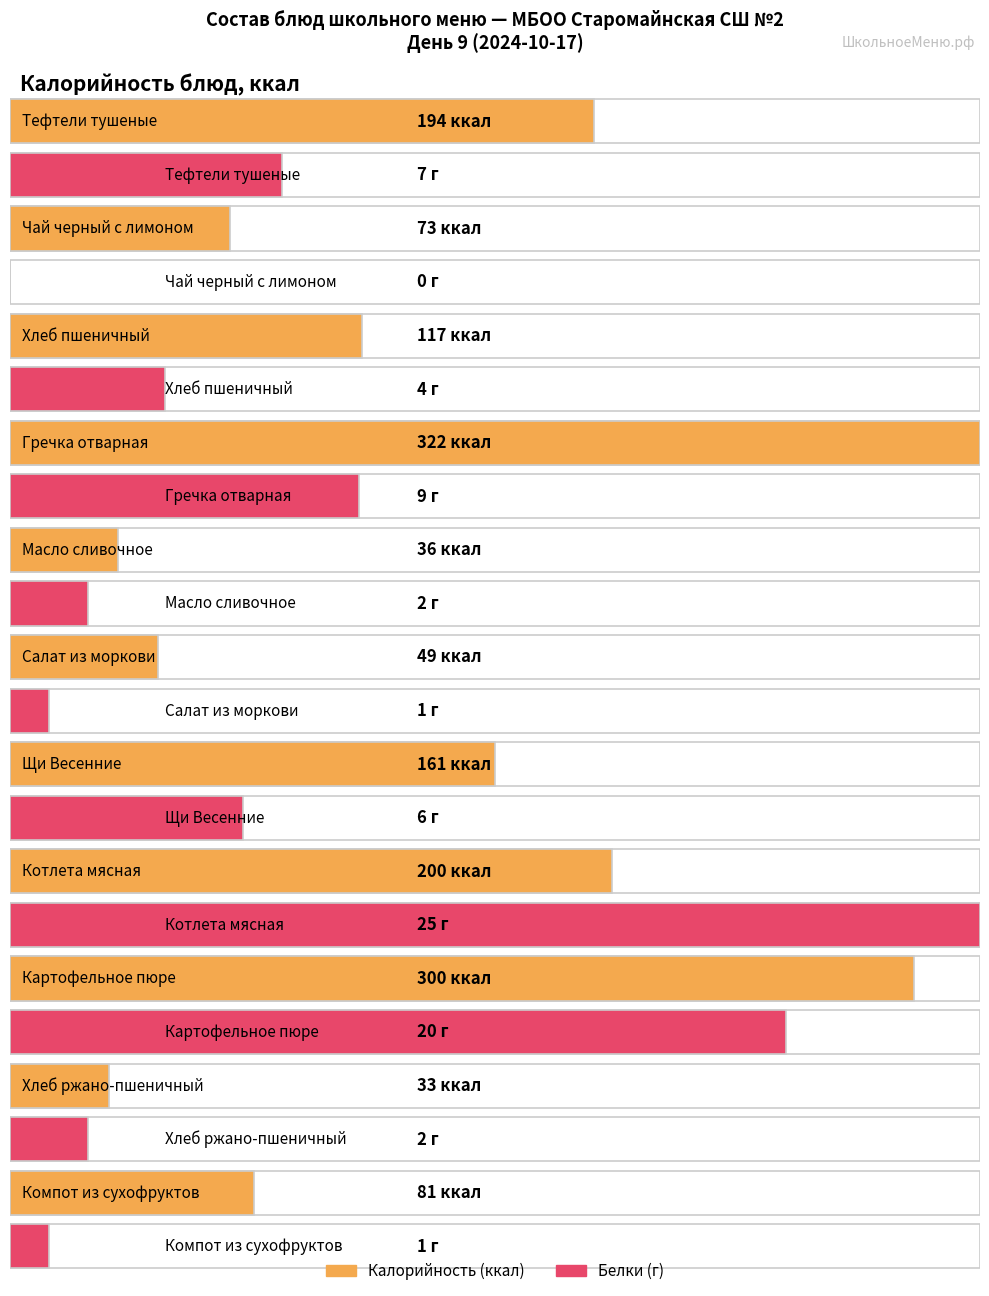

Reading left to right, transcribe all the data shown in this chart.

Калорийность: 194	73	117	322	36	49	161	200	300	33	81
Белки: 7	0	4	9	2	1	6	25	20	2	1